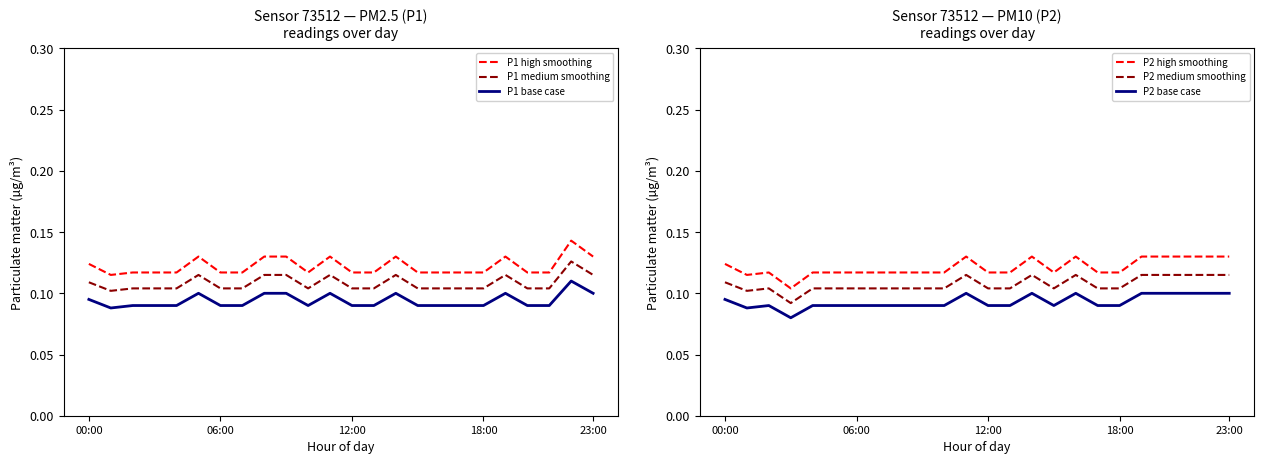

The P1 base case series shows 0.2 at 00:00. True or false?

False